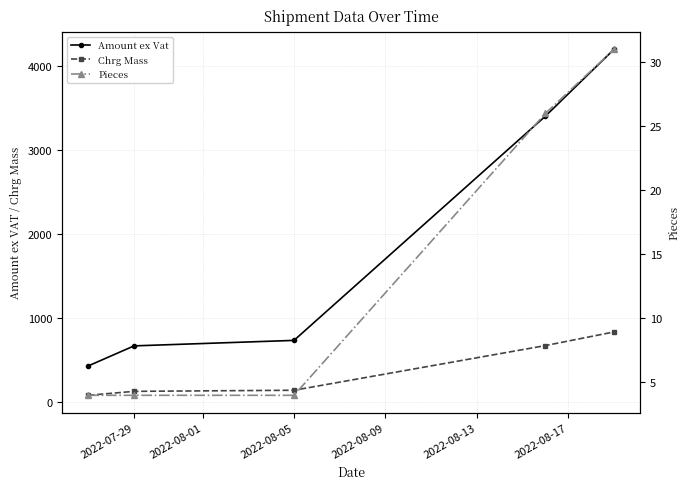

What is the greatest value displayed?

4196.1